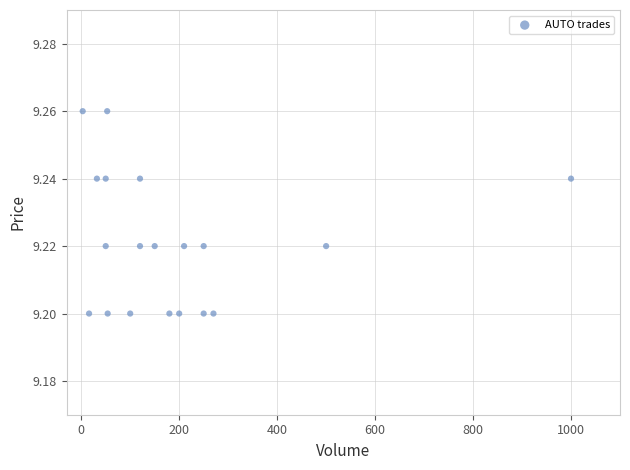

What is the range of X values (max minus min)?

997.0